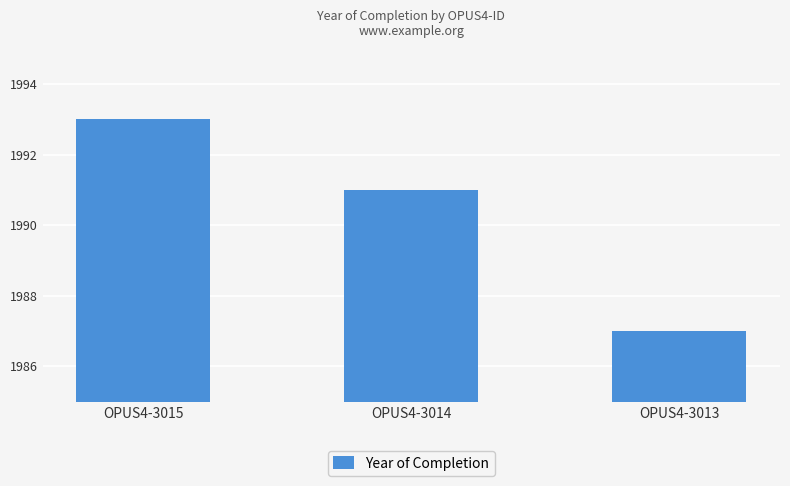

How many bars are there in total?

3